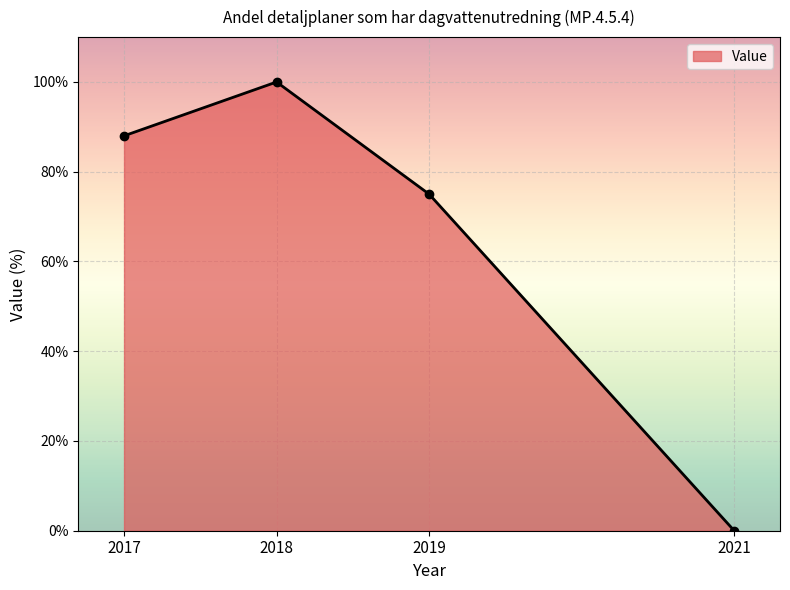

How many values are below 88?

2